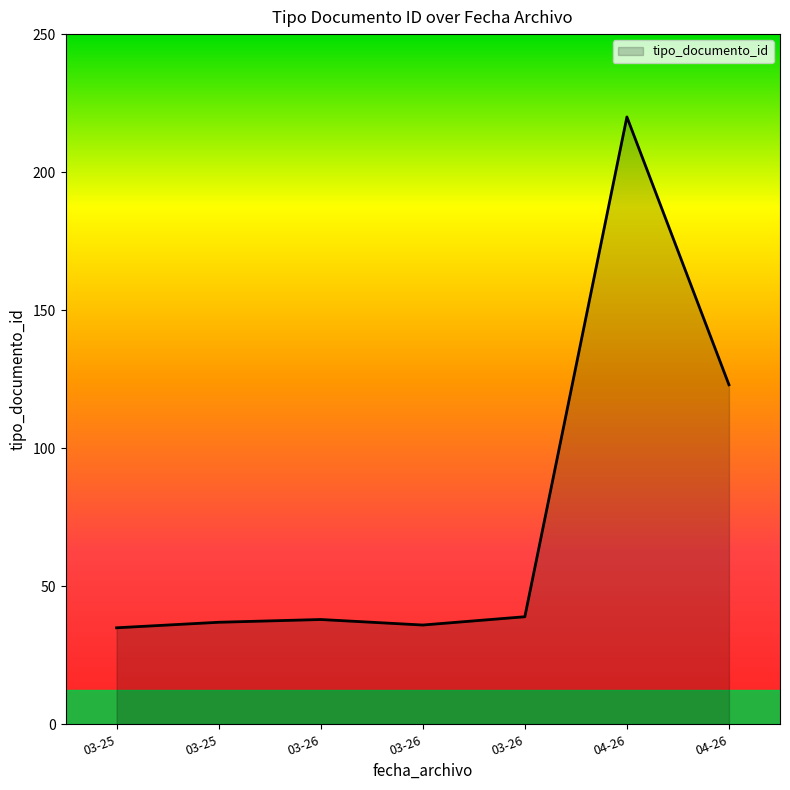

Count the number of categories in the chart.

7